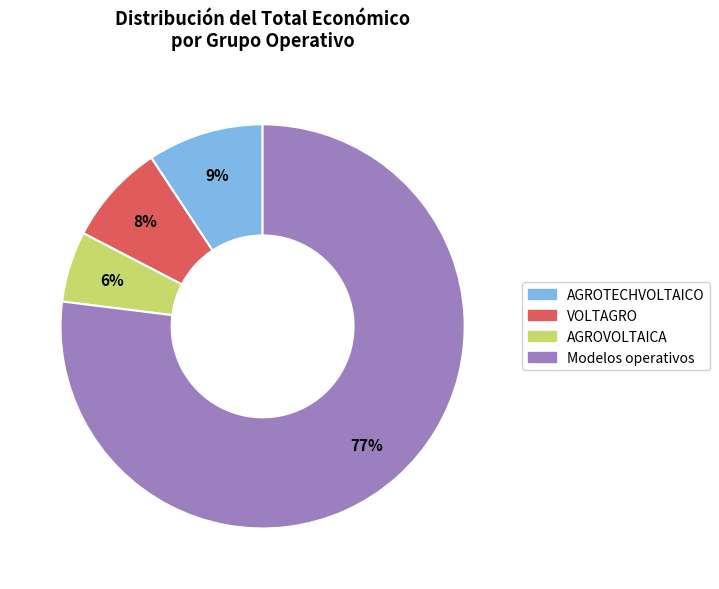

Rank the categories by value from lowest to highest.

AGROVOLTAICA, VOLTAGRO, AGROTECHVOLTAICO, Modelos operativos